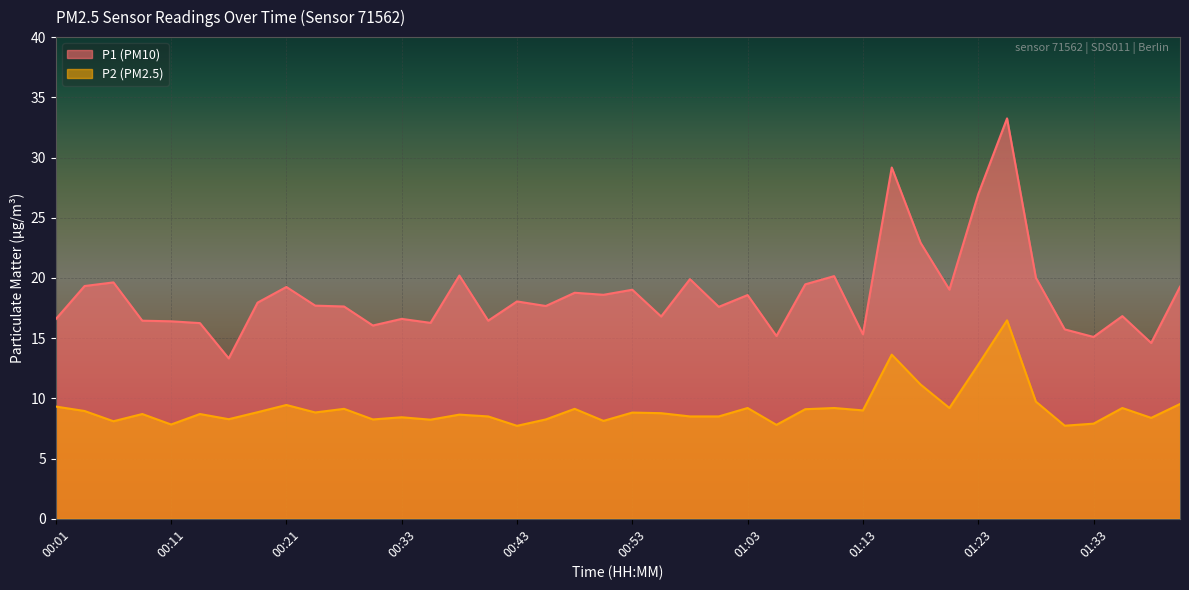

Which series changed the most between 00:01 and 01:33?

P1 (PM10)